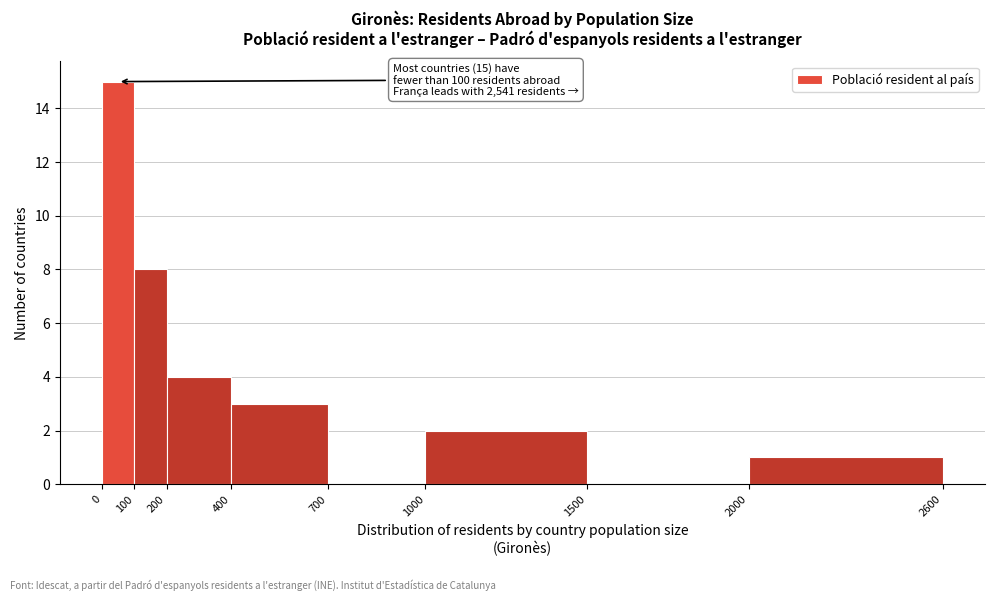

Over which range of the x-axis is the bar tallest?

0 to 100